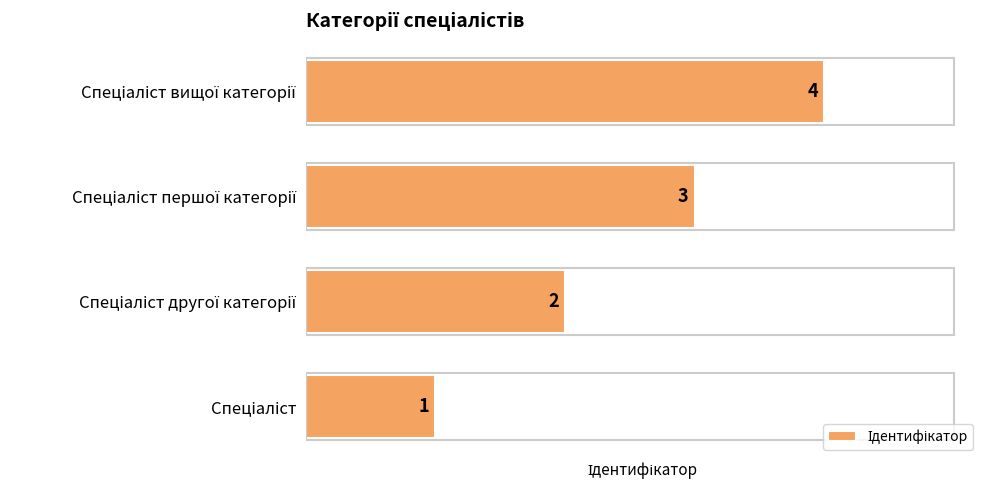

What is the difference between the maximum and minimum values?

3